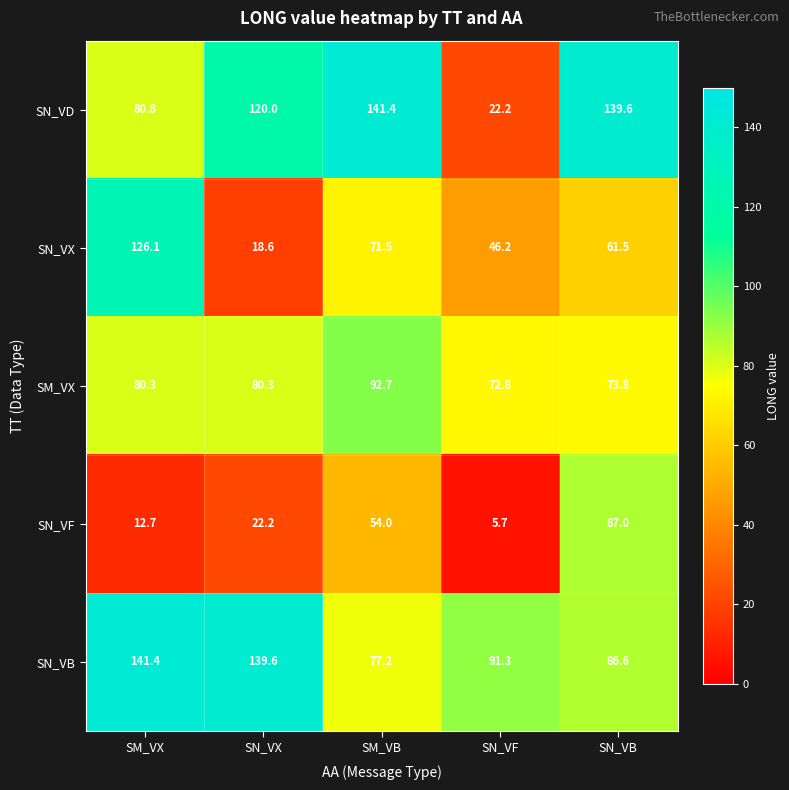

The value of SN_VD at SM_VB is 198.0. True or false?

False